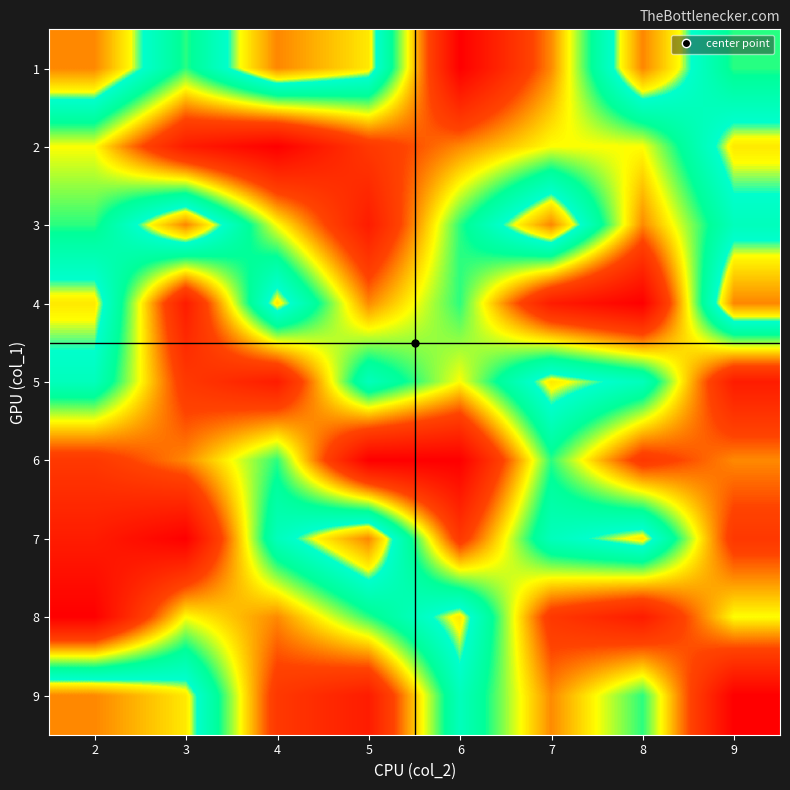

Reading left to right, extract all data points from this chart.

1: 2=9	3=6	4=9	5=8	6=1	7=4	8=9	9=6
2: 2=5	3=2	4=1	5=3	6=4	7=5	8=5	9=8
3: 2=6	3=9	4=5	5=2	6=6	7=9	8=4	9=7
4: 2=8	3=2	4=8	5=4	6=6	7=2	8=1	9=9
5: 2=7	3=3	4=2	5=7	6=5	7=8	8=7	9=2
6: 2=3	3=4	4=6	5=1	6=1	7=6	8=3	9=4
7: 2=2	3=1	4=7	5=9	6=3	7=7	8=8	9=3
8: 2=1	3=5	4=4	5=6	6=8	7=3	8=2	9=5
9: 2=9	3=8	4=3	5=2	6=7	7=4	8=6	9=1